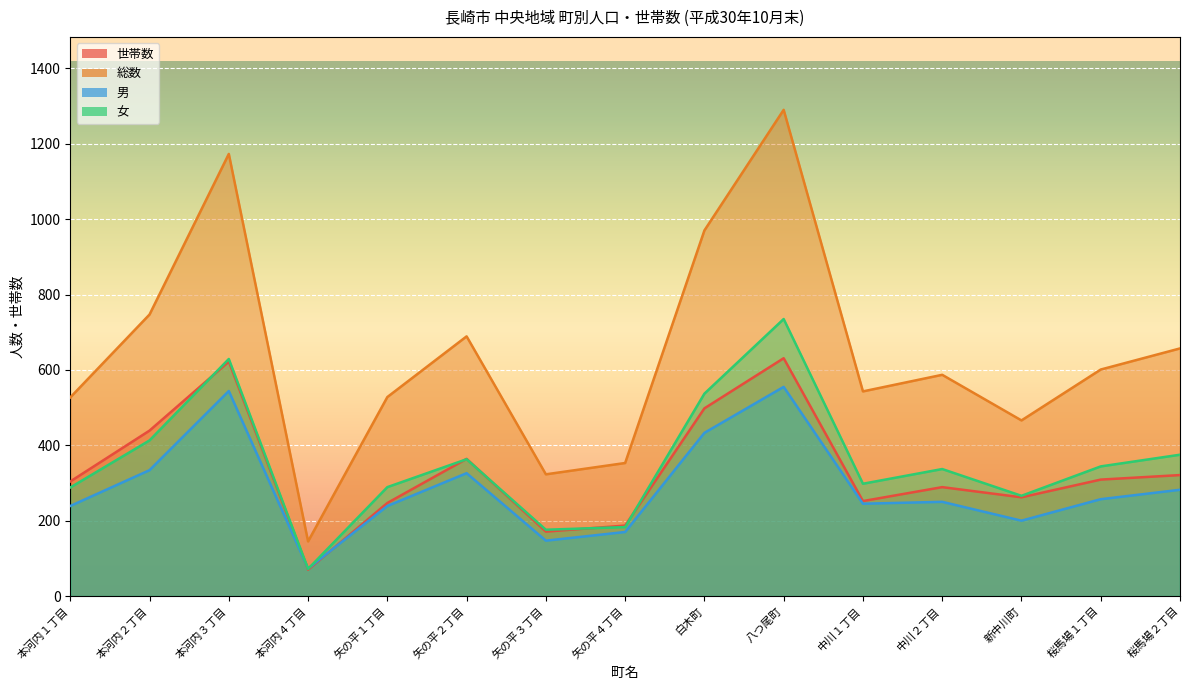

In 女, how many points are higher than both neighbors (excluding endpoints)?

4